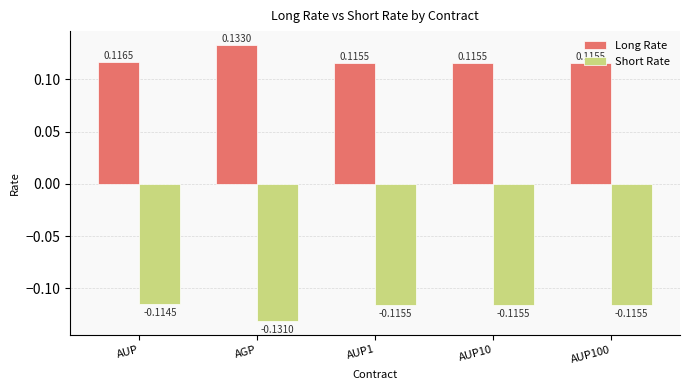

Are the bars grouped side by side (vs. stacked)?

Yes